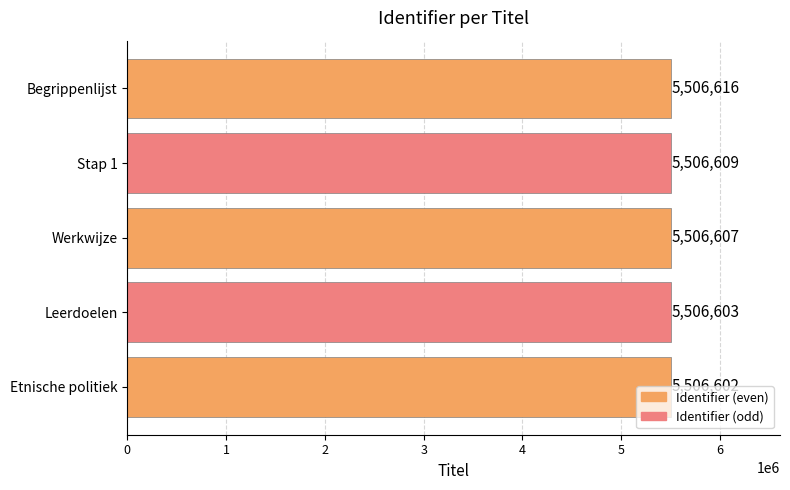

What is the average value?

5506607